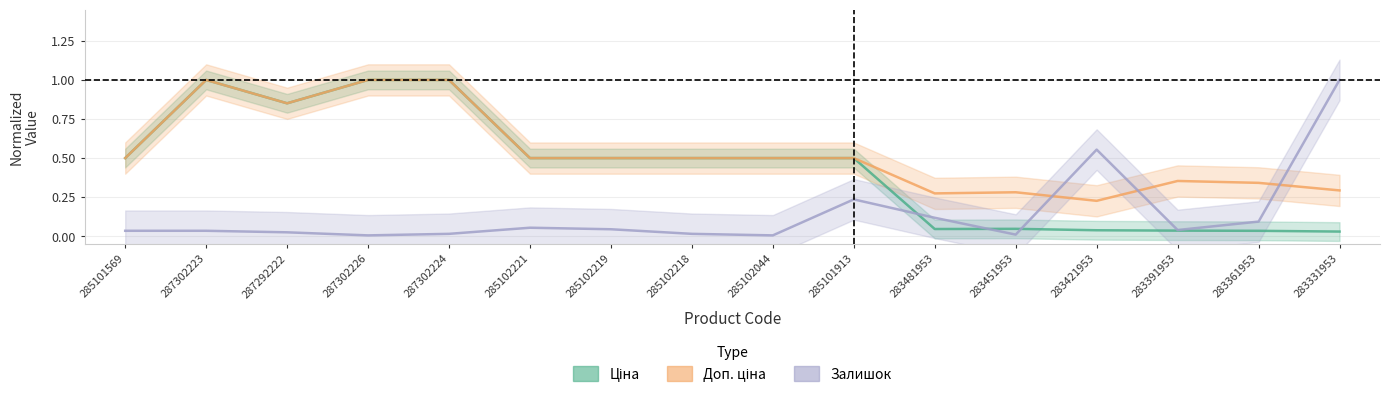

Which series changed the most between 287292222 and 283481953?

Ціна